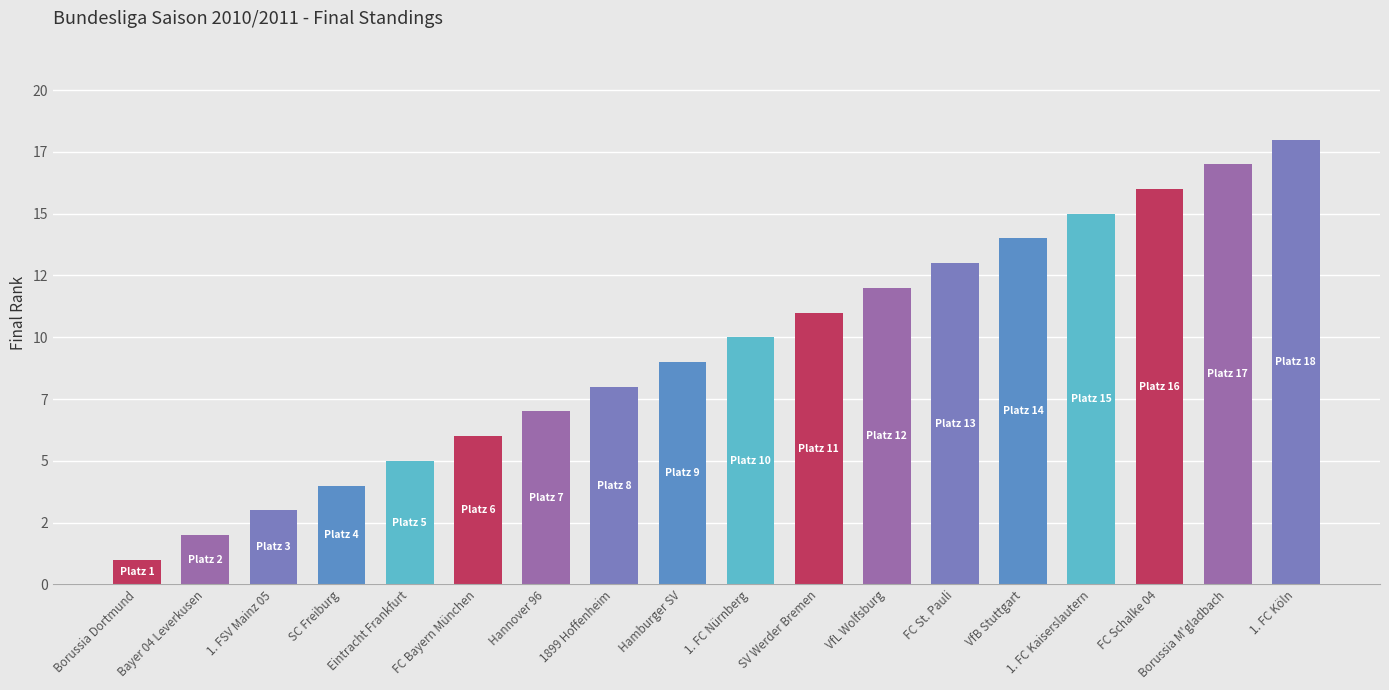

What is the label of the 5th bar from the right?

VfB Stuttgart